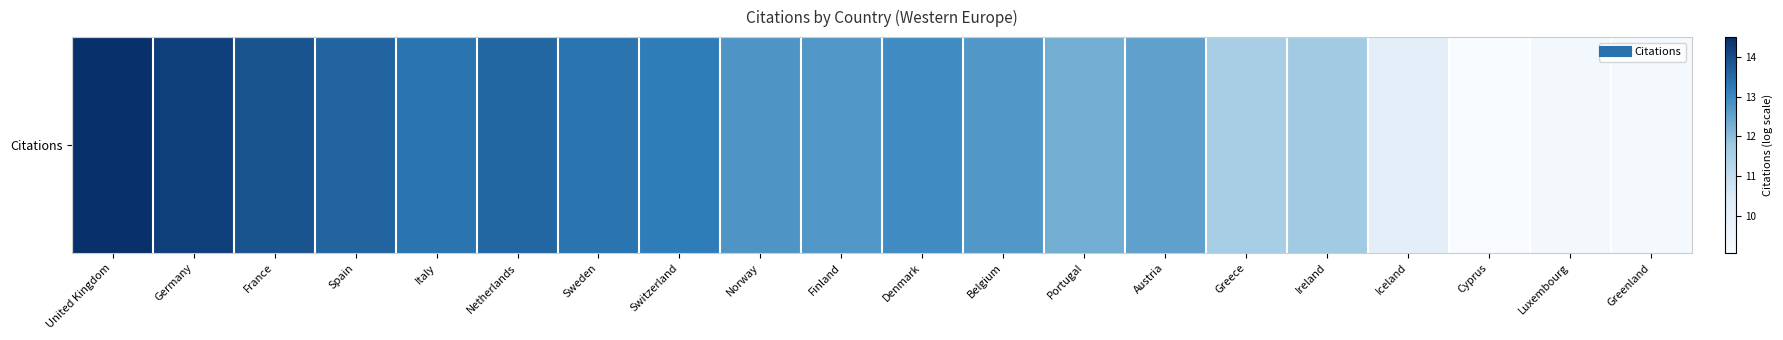

Count the number of categories in the chart.

20